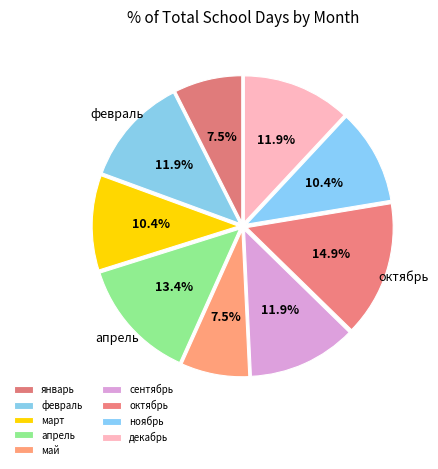

To the nearest percent, what is the difference between the ноябрь and апрель slice percentages?

3%